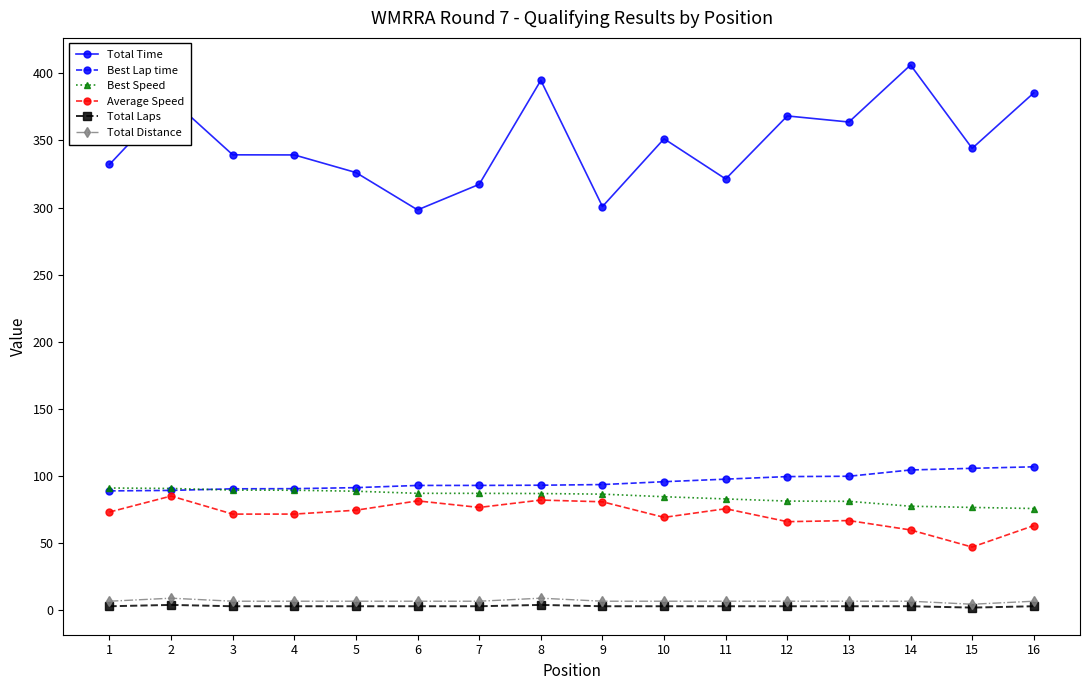

Does the chart display data point markers on the line(s)?

Yes